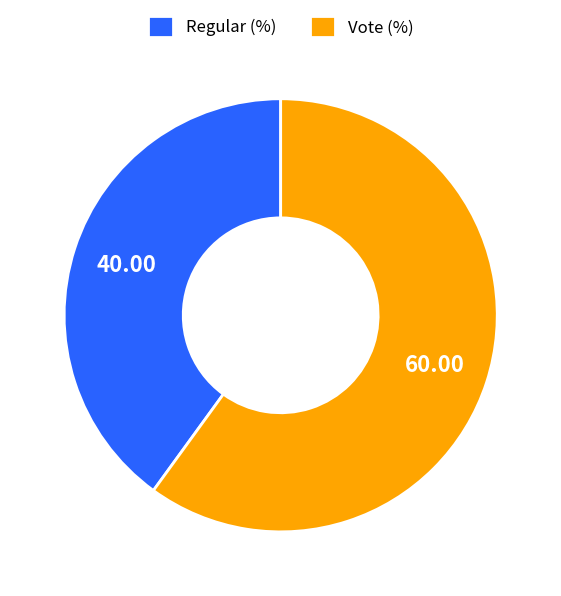

Which has a higher value, Regular (%) or Vote (%)?

Vote (%)